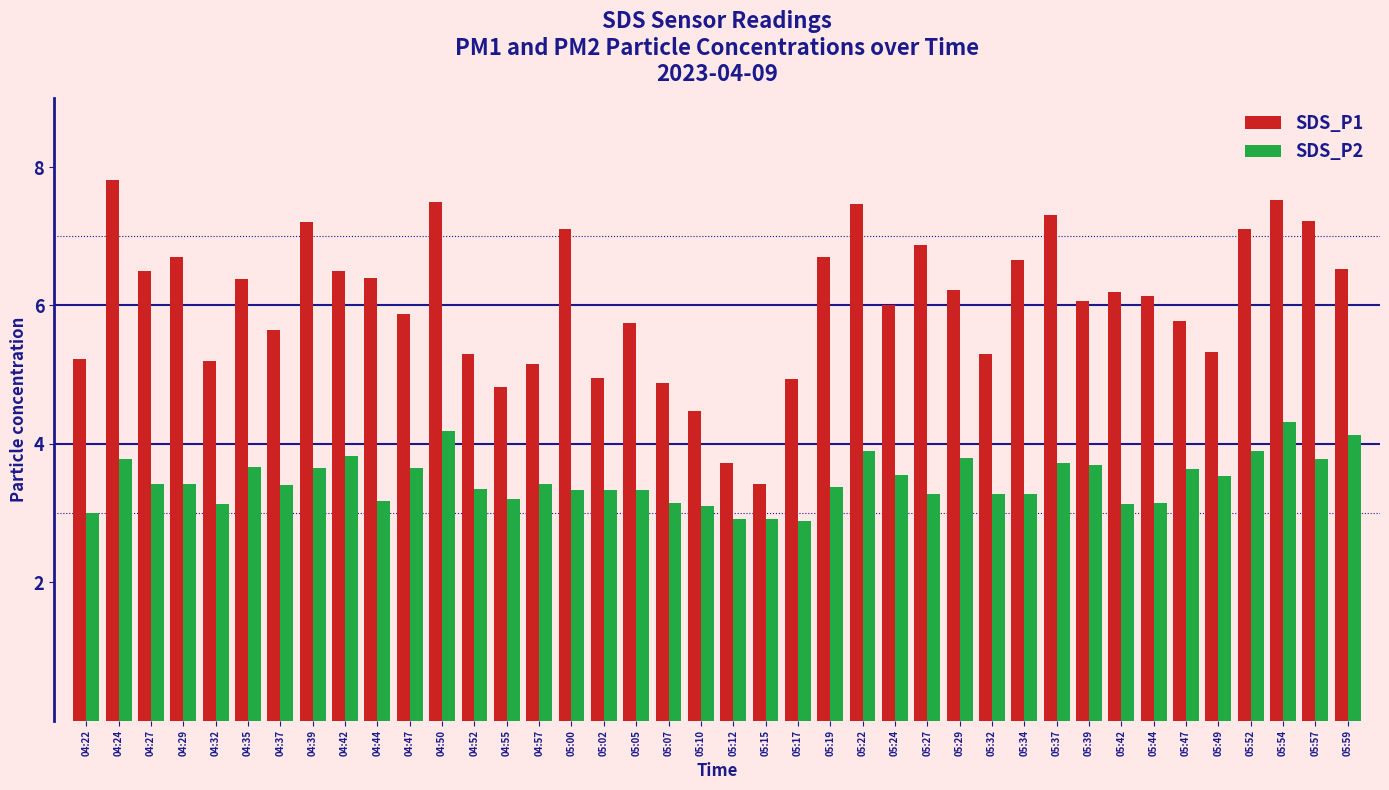

What is the average value of the SDS_P2 series?

3.5